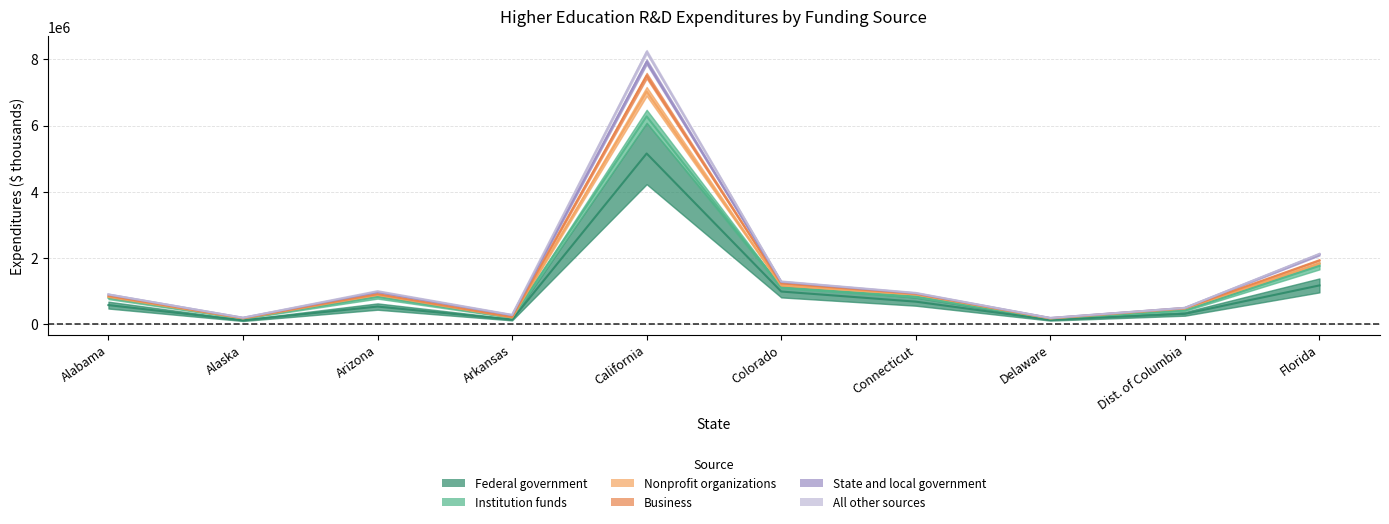

Rank the series at Colorado from lowest to highest value.

All other sources, State and local government, Business, Nonprofit organizations, Institution funds, Federal government